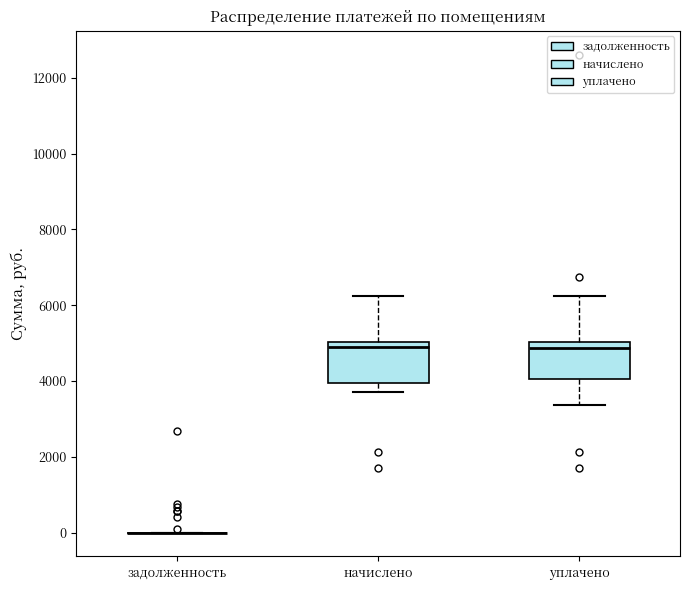

Reading left to right, read every box against the y-axis: the position of its median line, the range the box covers, and the ends of its whiskers. The values are not printed on the chart, so give them approximately, as read against the axis.

задолженность: box collapsed to a line at 0, whiskers 0 to 0
начислено: median 5000 (just below the box's upper edge), box 4000 to 5000, whiskers 3800 to 6200
уплачено: median 4800, box 4000 to 5000, whiskers 3400 to 6200